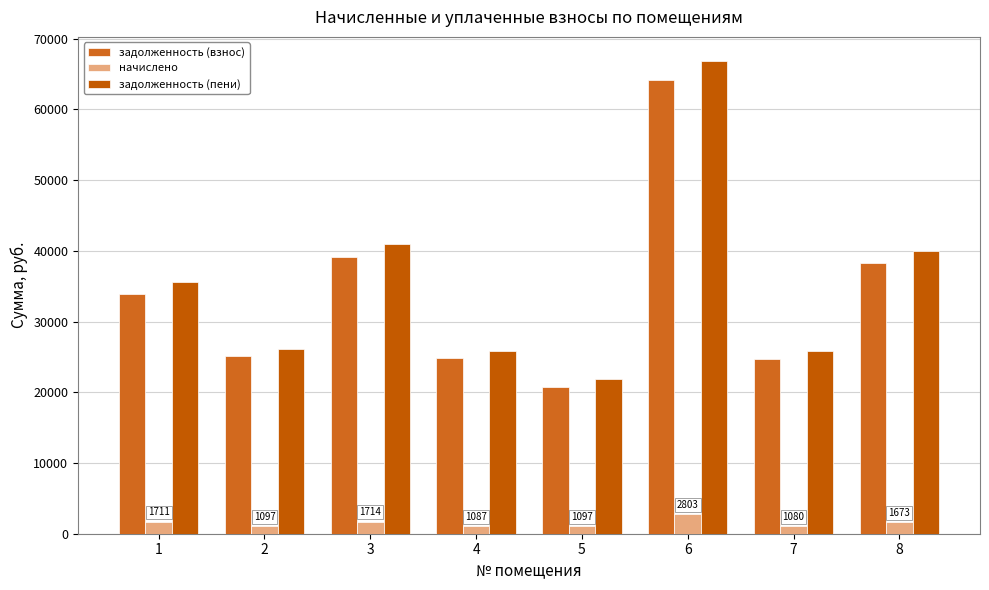

How many distinct data groups are displayed?

3